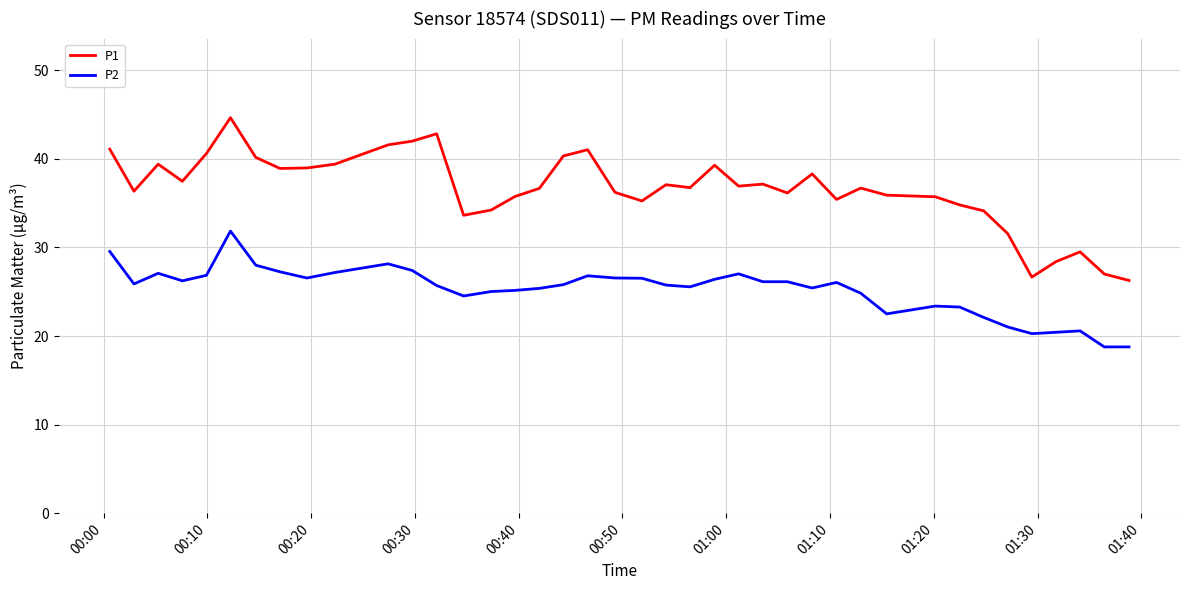

Which series has the largest total across all categories?

P1